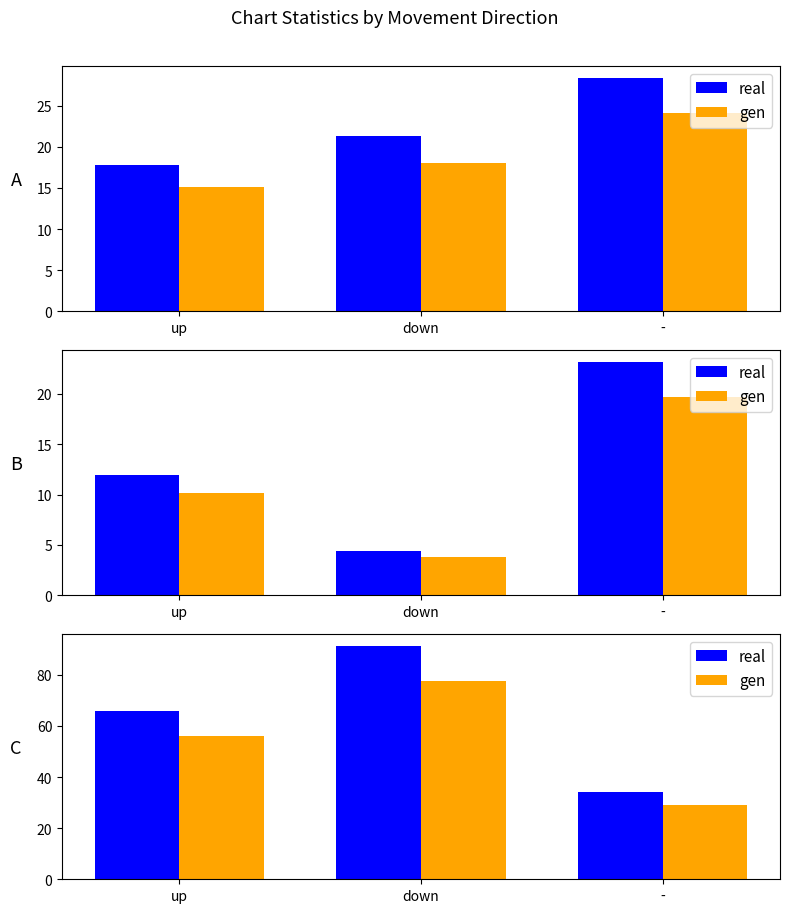

Which series has the largest range (max minus min)?

real